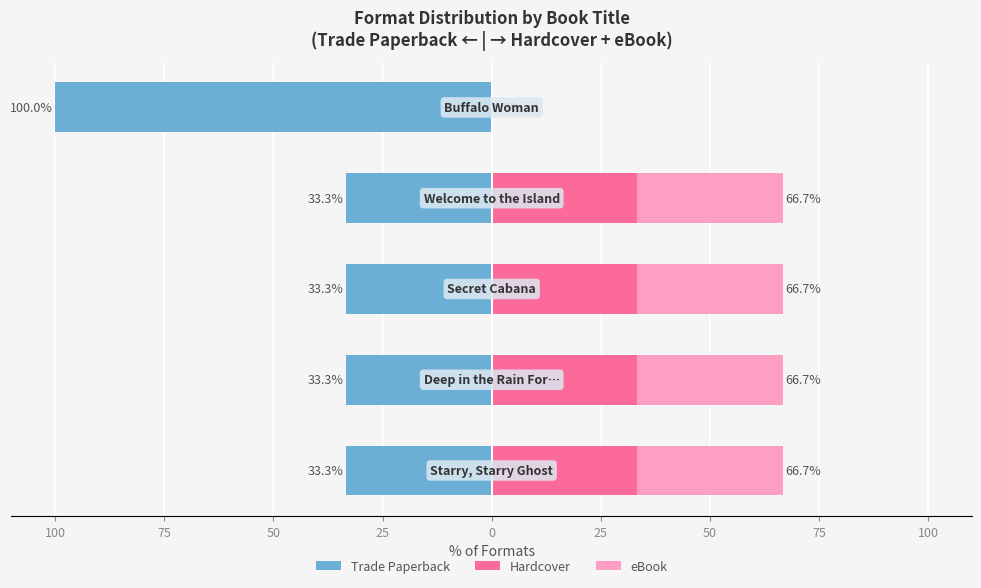

The value of Trade Paperback at 100 is -20.6. True or false?

False